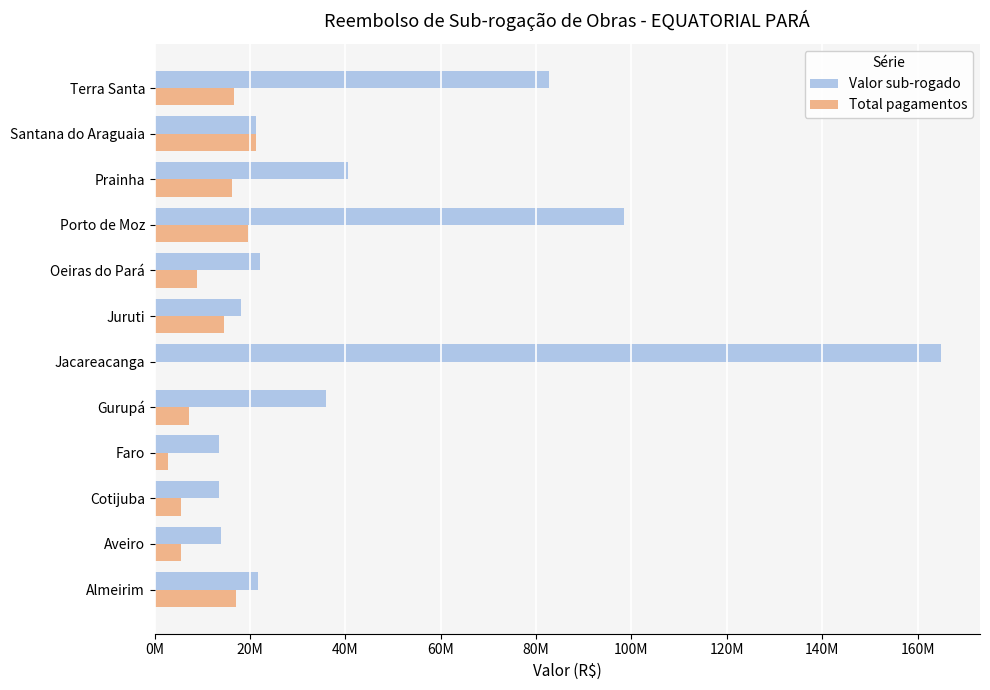

Which series has the largest range (max minus min)?

Valor sub-rogado